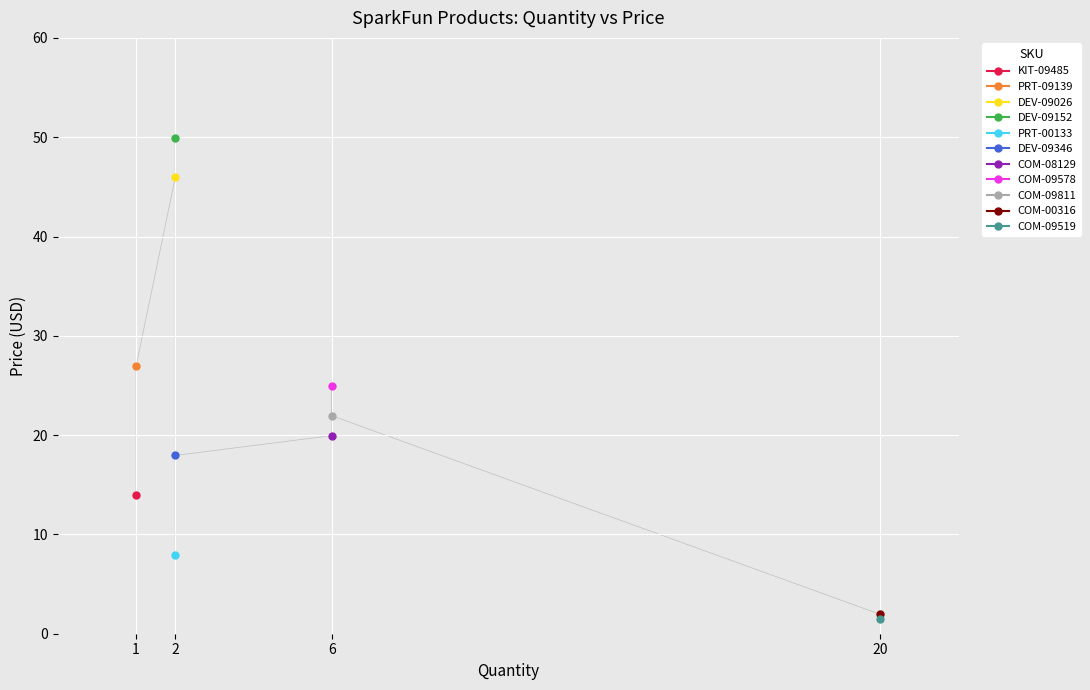

How many categories are shown in the chart?

11